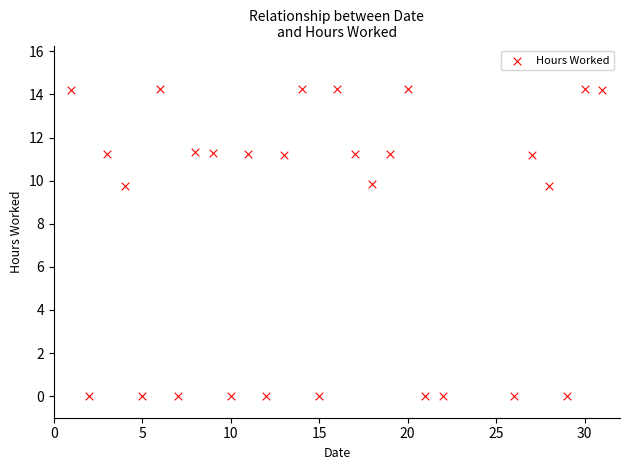

What is the range of X values (max minus min)?

30.0